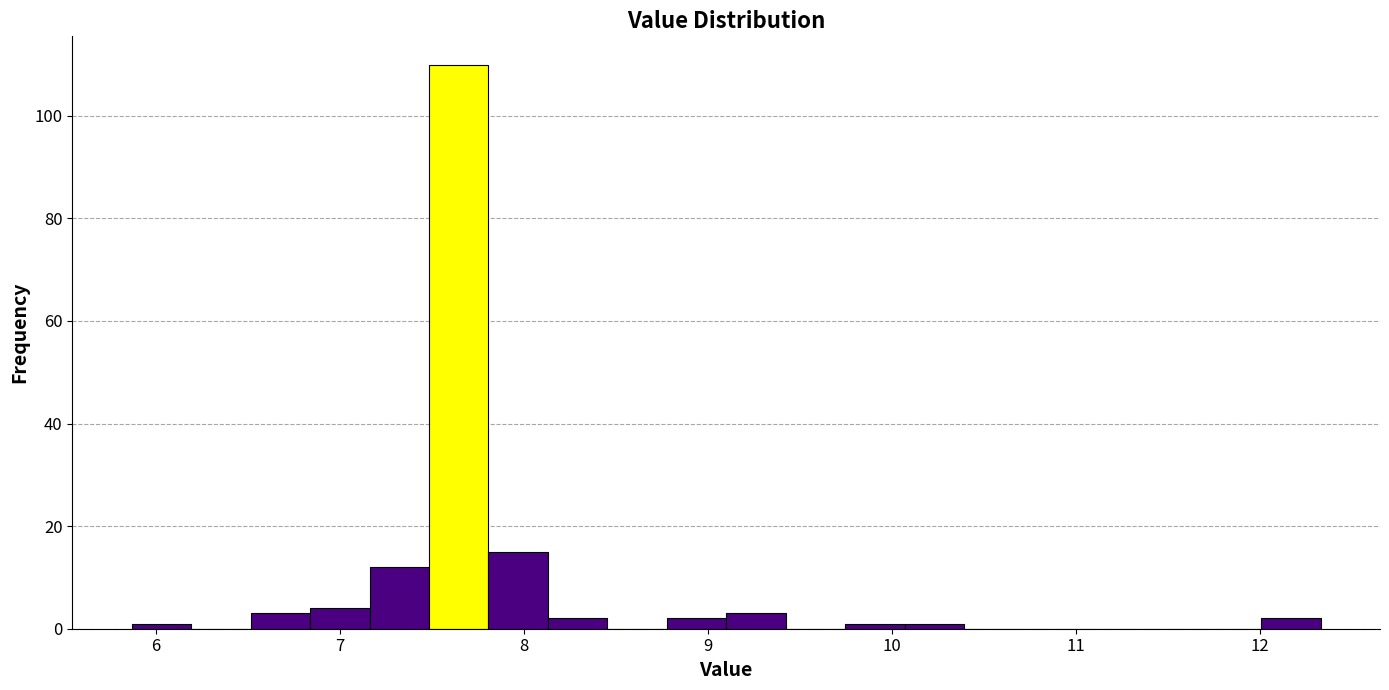

Around what value on the x-axis is the tallest bar? Give the approximate position of its centre, as read against the axis.

7.6